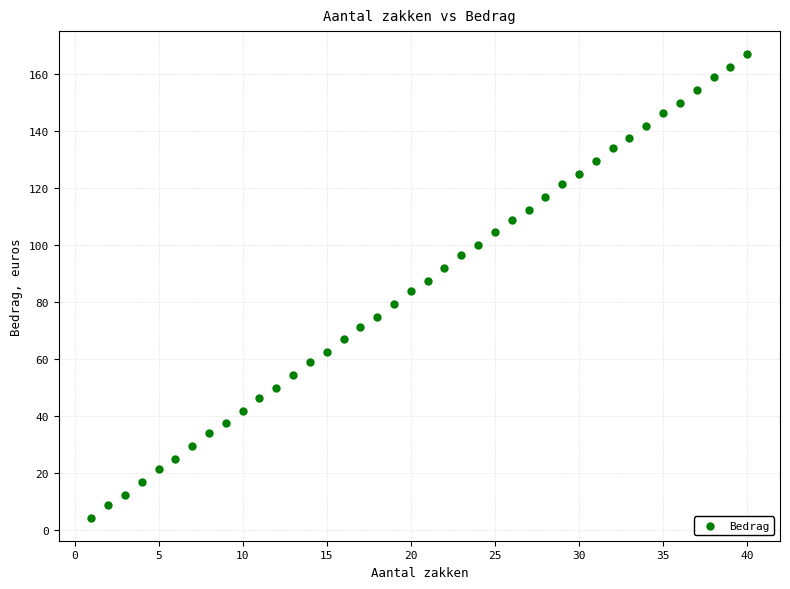

What is the range of Y values (max minus min)?

162.5